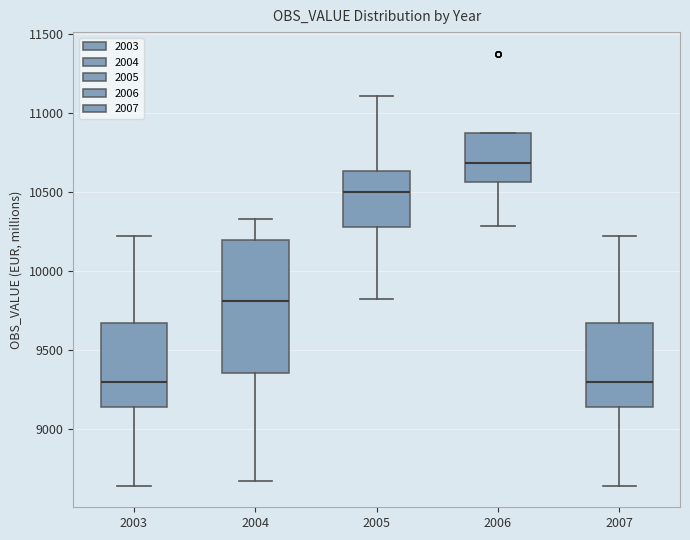

Reading left to right, read every box against the y-axis: the position of its median line, the range the box covers, and the ends of its whiskers. The values are not printed on the chart, so give them approximately, as read against the axis.

2003: median 9300, box 9150 to 9650, whiskers 8650 to 10200
2004: median 9800, box 9350 to 10200, whiskers 8650 to 10350
2005: median 10500, box 10300 to 10650, whiskers 9800 to 11100
2006: median 10700, box 10550 to 10850, whiskers 10300 to 10850
2007: median 9300, box 9150 to 9650, whiskers 8650 to 10200